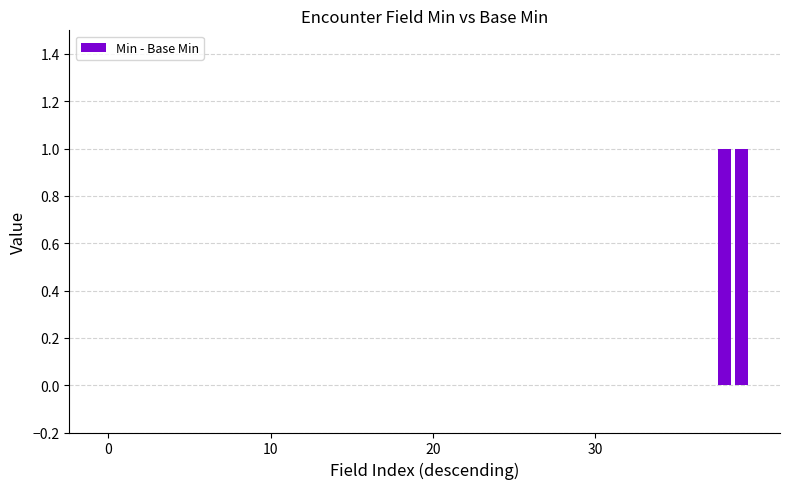

What is the difference between the second highest and minimum values?

1